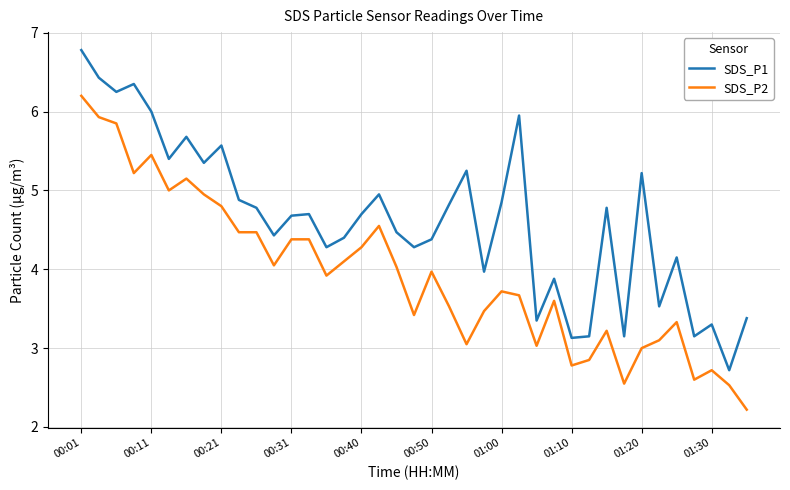

What is the maximum value for SDS_P1?

6.8